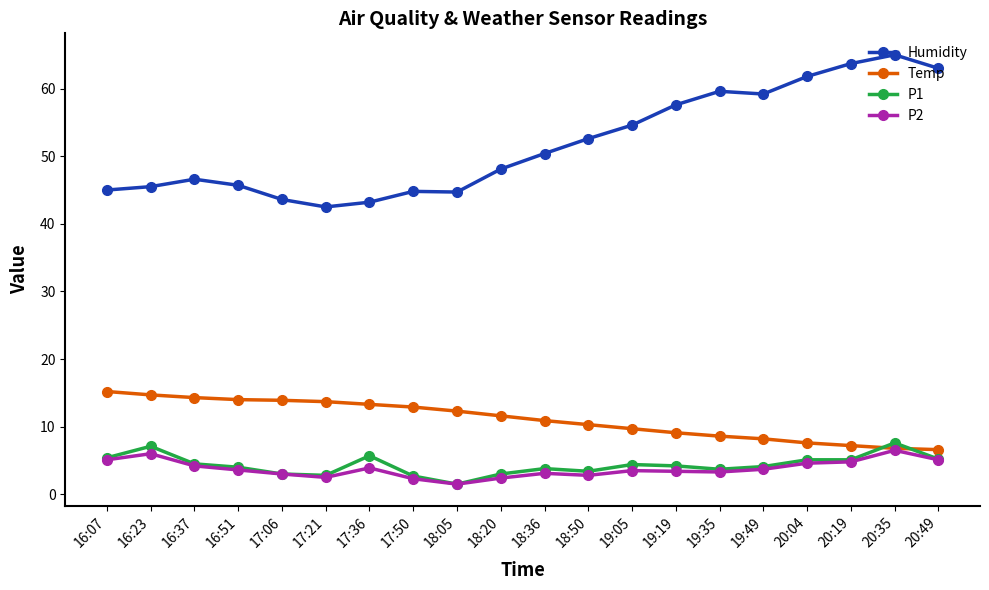

True or false: P2 has more than 0 points higher than both neighbors.

True